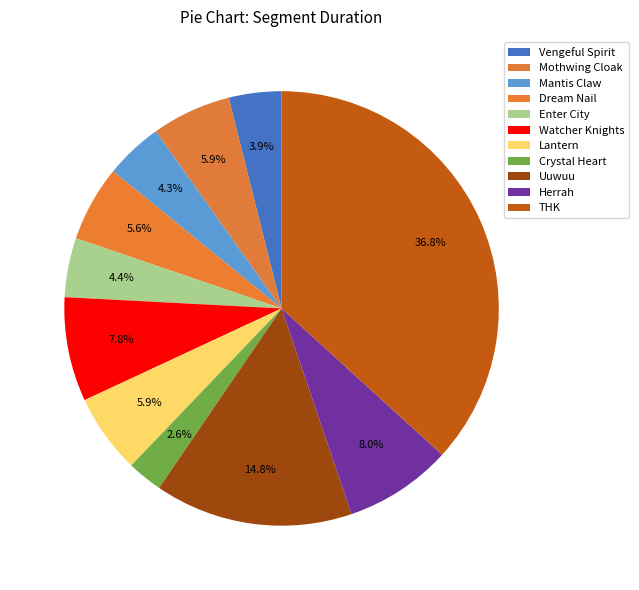

What is the change in value from Vengeful Spirit to Herrah?

+347375